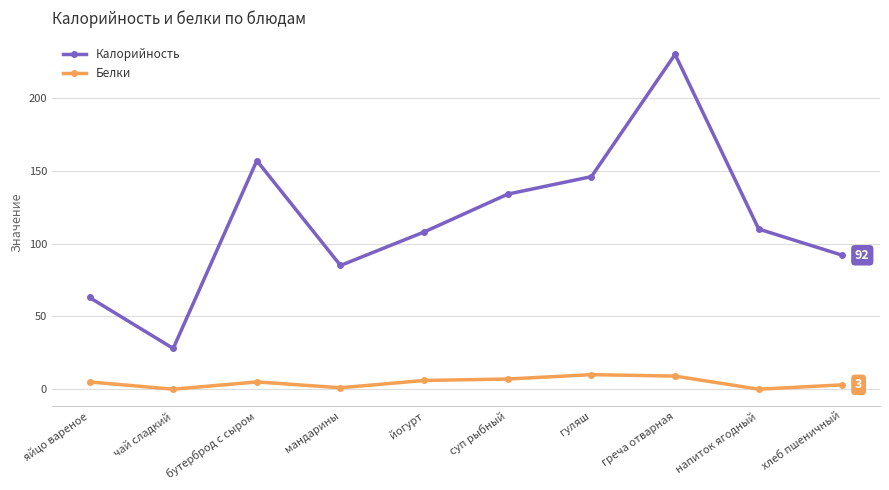

The value of Белки at напиток ягодный is 0. True or false?

True